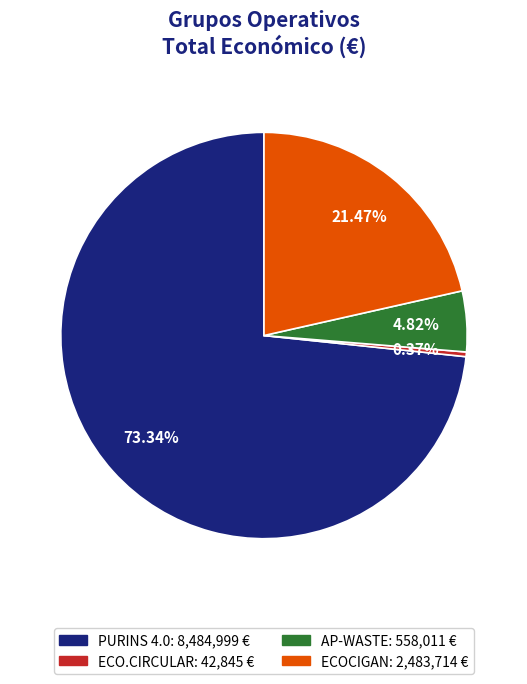

How many segments does this pie chart have?

4